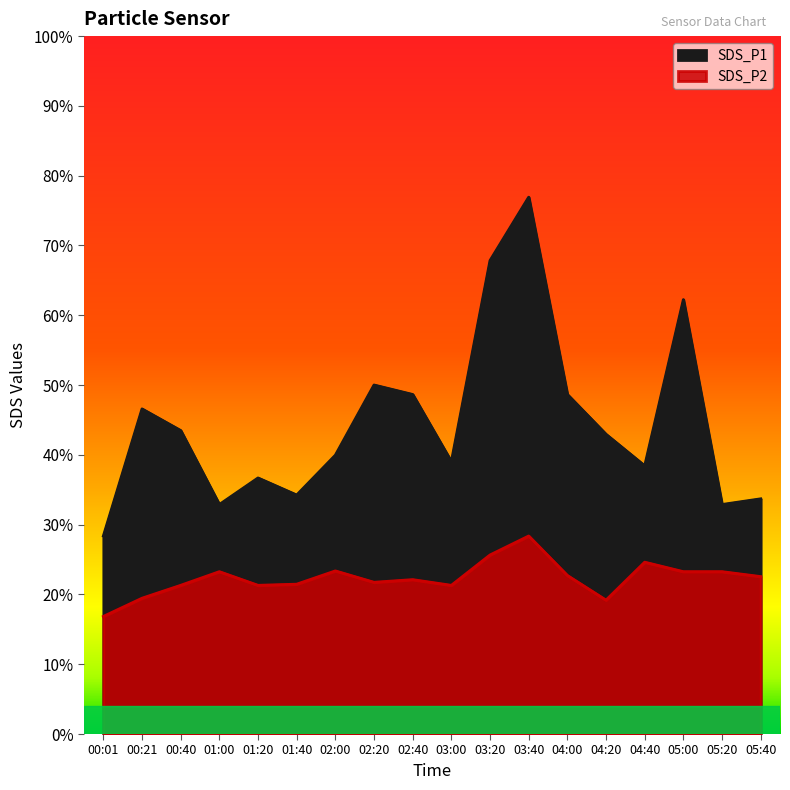

What is the minimum value for SDS_P1?

0.3